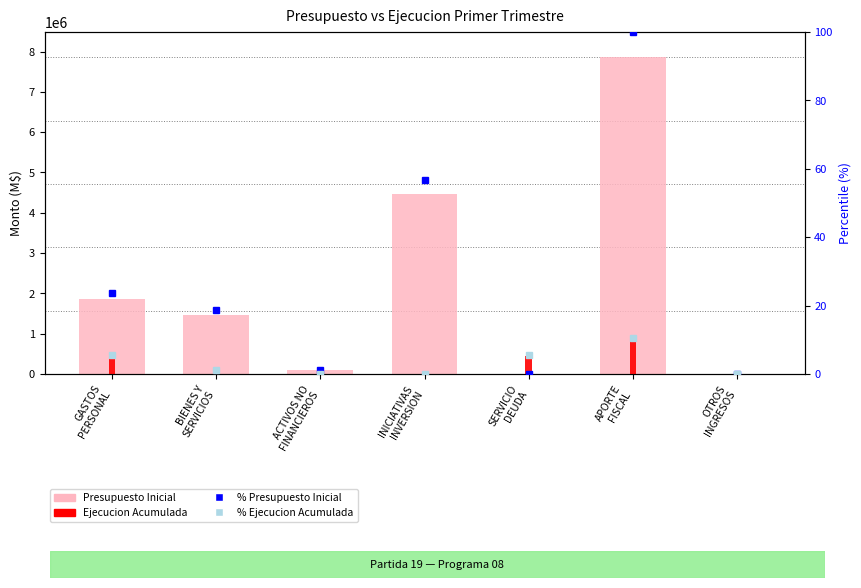

Which series has the widest spread of values?

Presupuesto Inicial